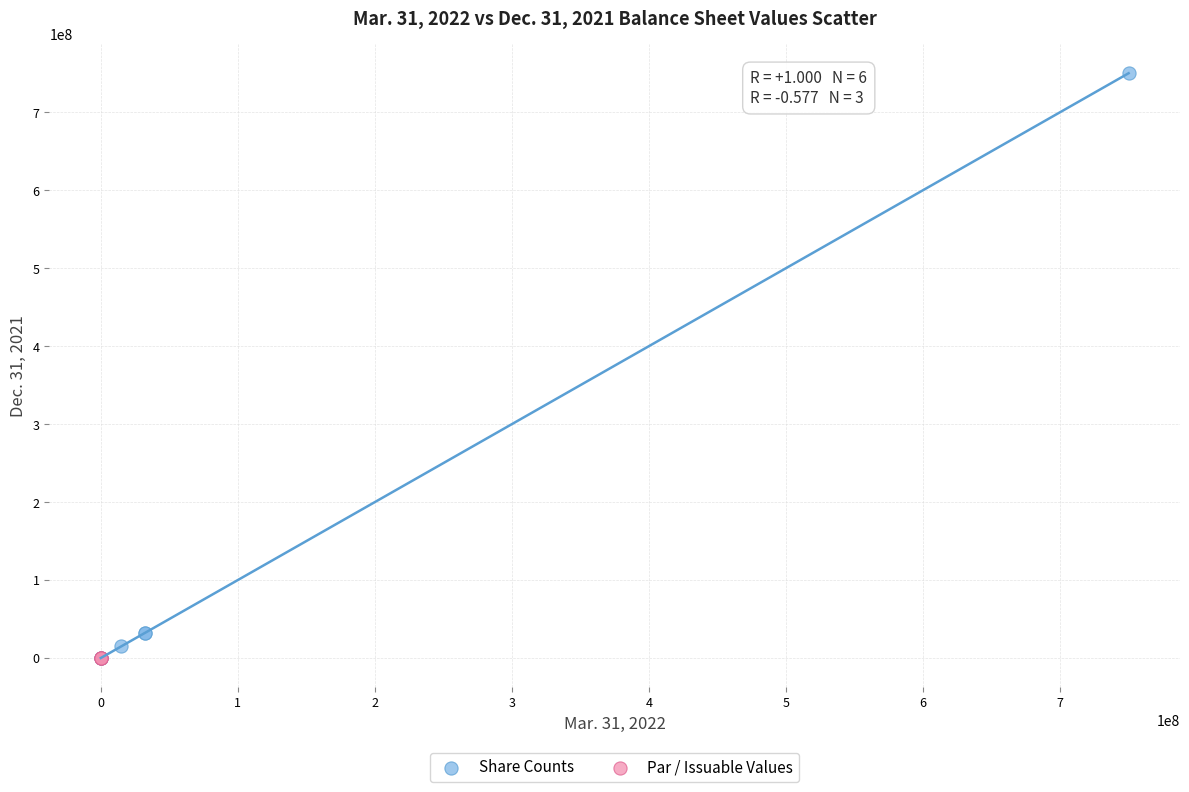

Which series has the largest Y range (max minus min)?

Share Counts